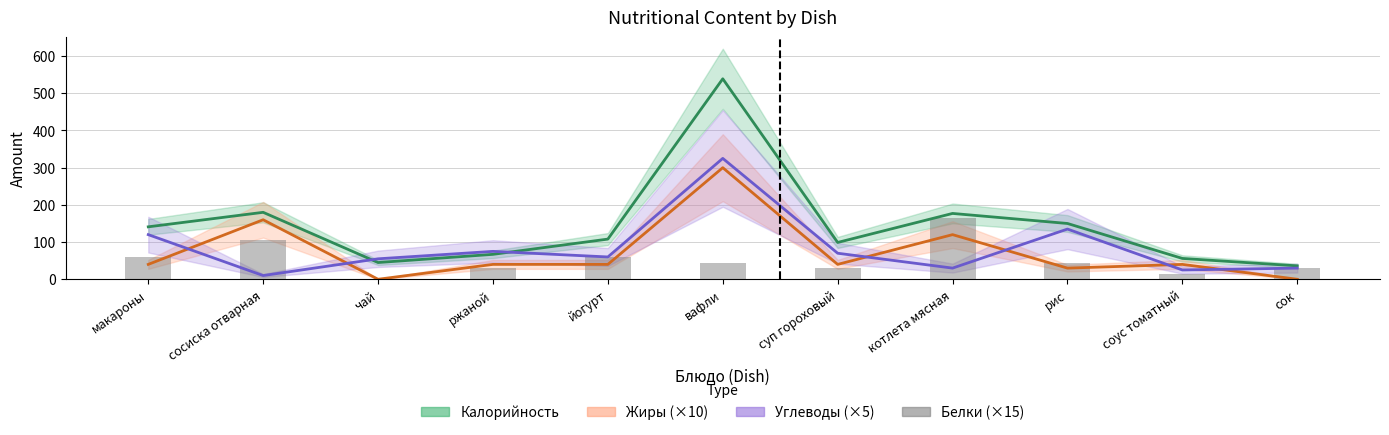

How many bars are there in total?

11